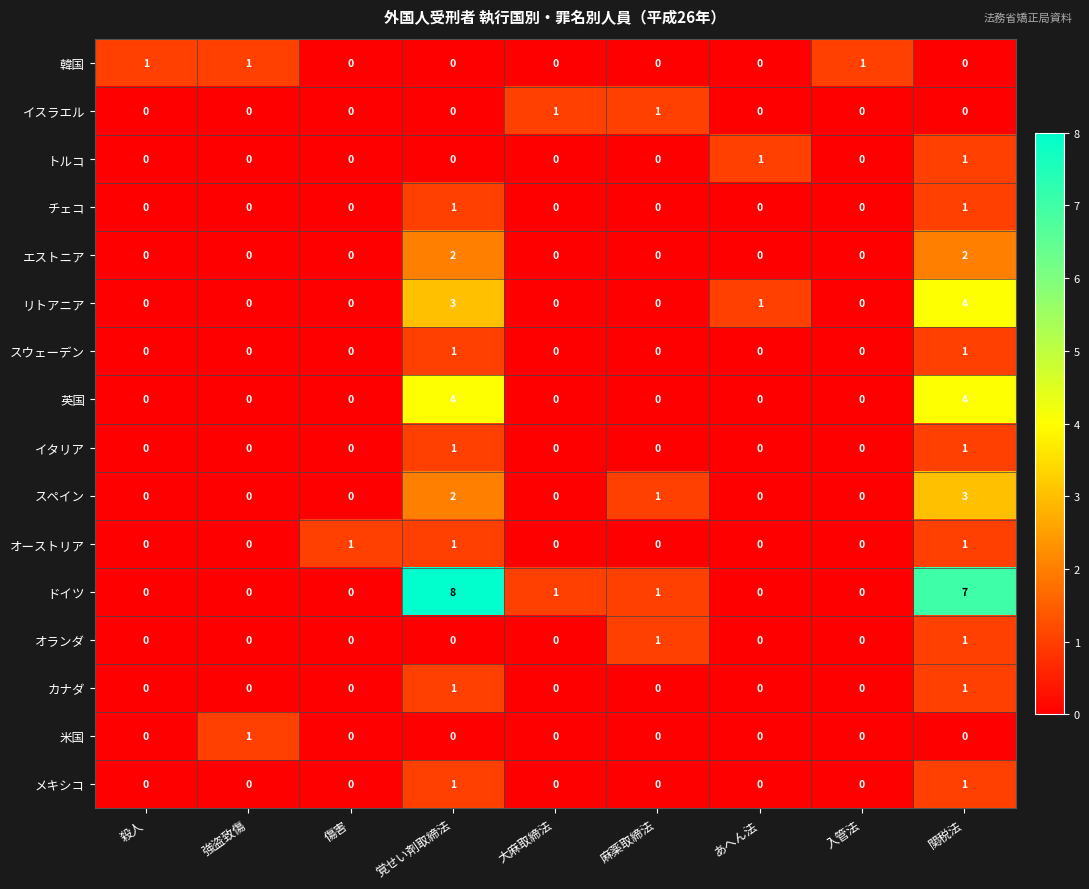

At which category is the sum across all series the highest?

関税法